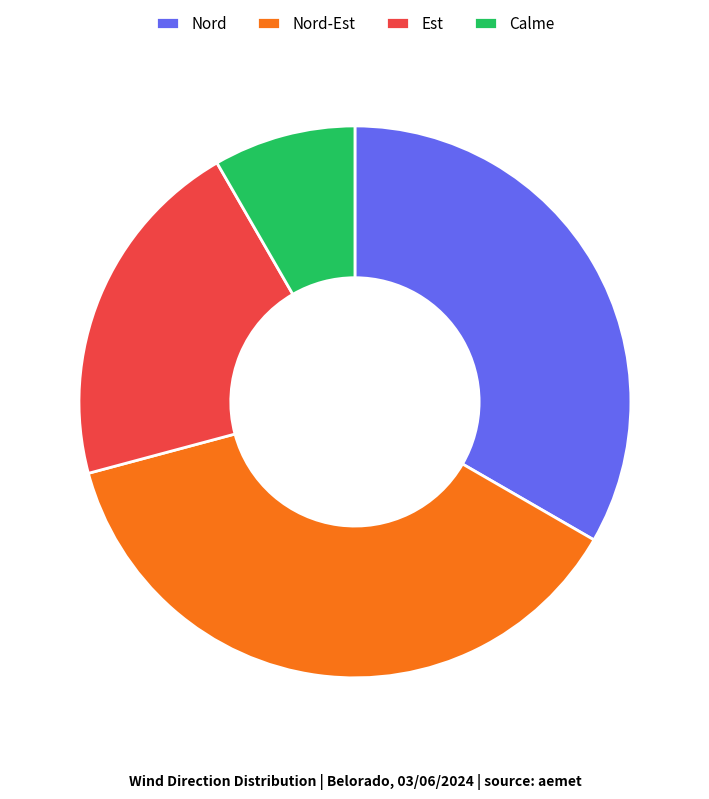

Is there any slice that represents more than half of the pie?

No